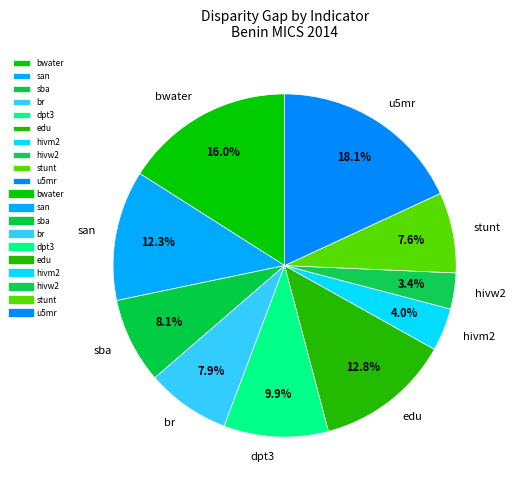

Is it true that san is 1% of the pie?

False